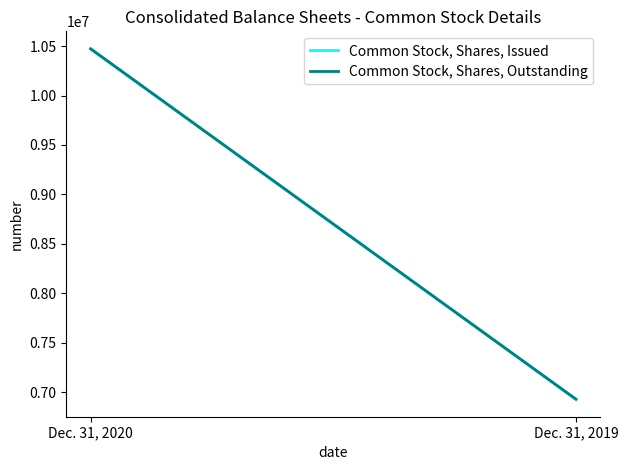

Reading right to left, list all the values displayed in this chart.

Common Stock, Shares, Issued: Dec. 31, 2019=6928047	Dec. 31, 2020=10472079
Common Stock, Shares, Outstanding: Dec. 31, 2019=6928047	Dec. 31, 2020=10472079